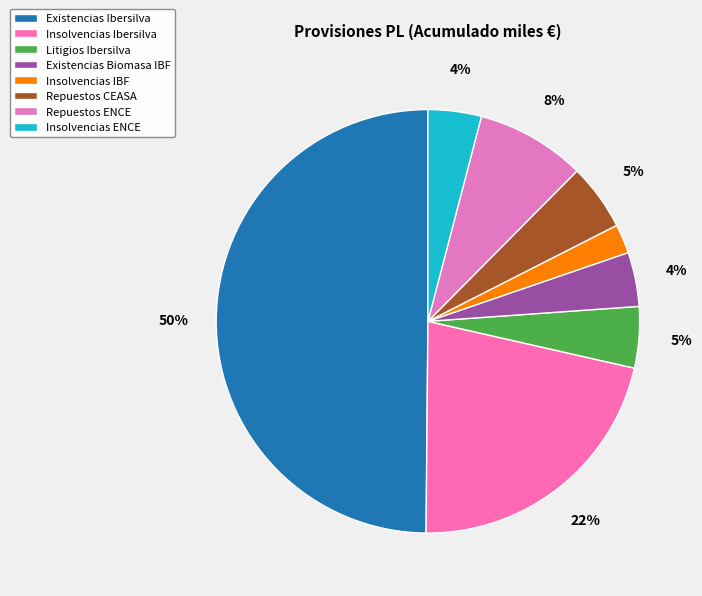

Approximately how many times larger is the value at Repuestos CEASA compared to Existencias Ibersilva?

0.1